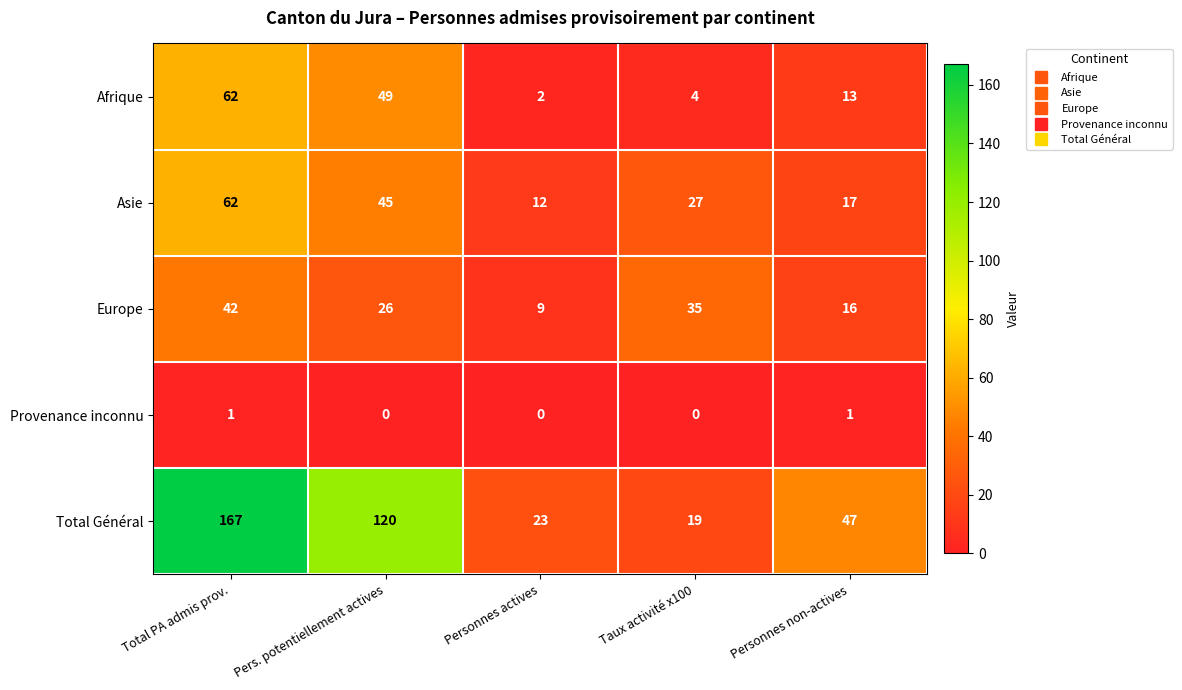

Count the Europe values in the range 16 to 35.

3